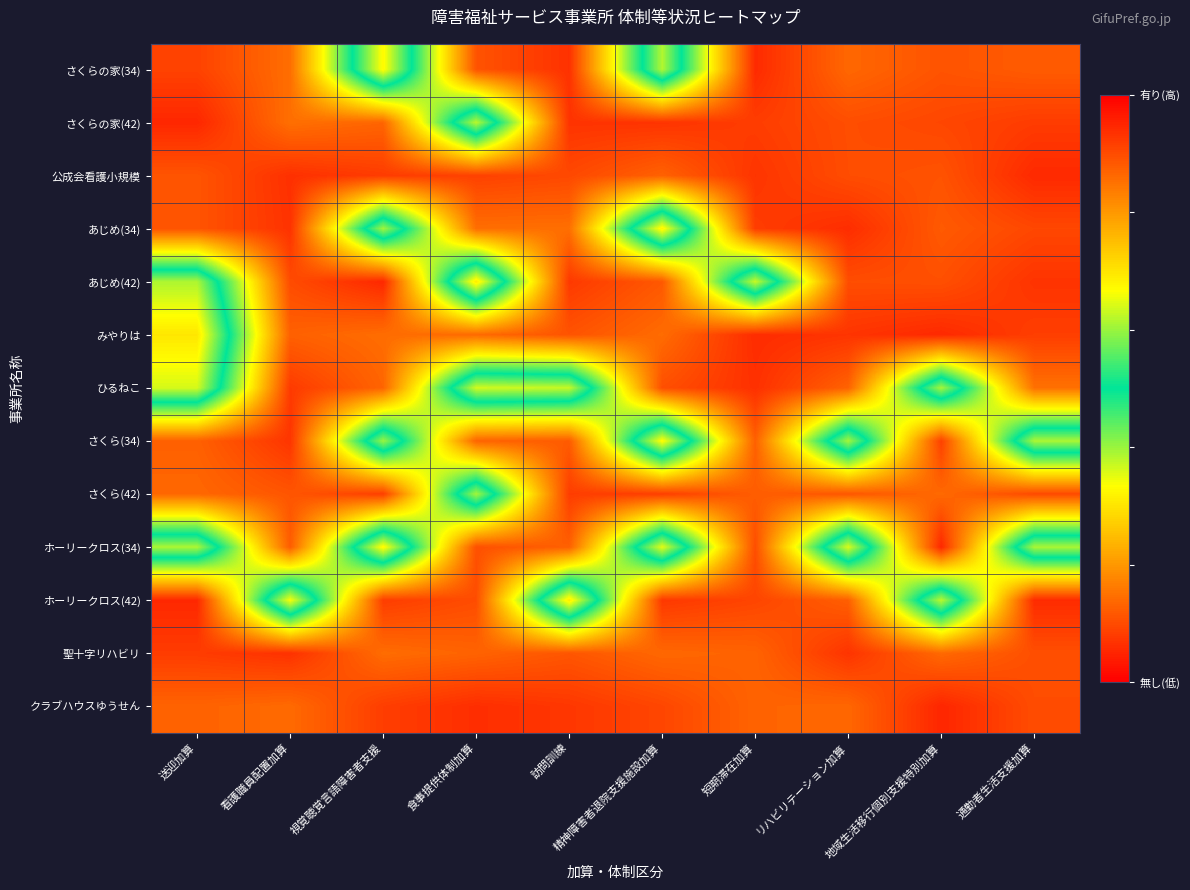

Which label corresponds to the largest value in the chart?

送迎加算